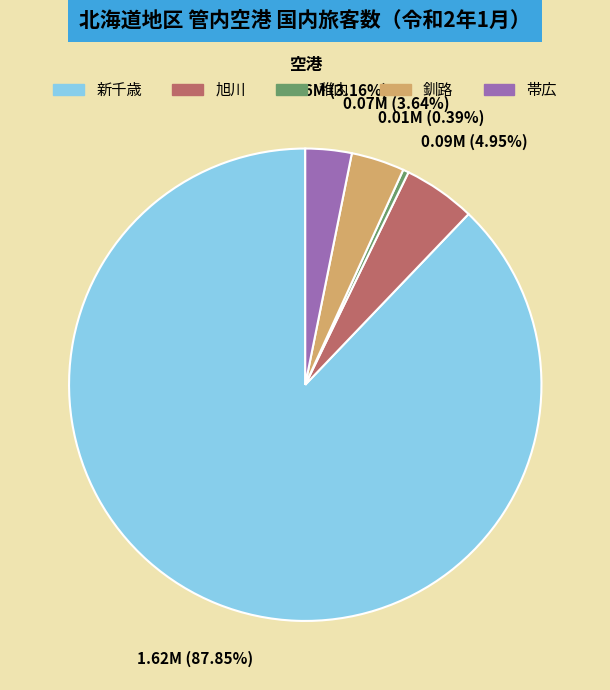

Approximately how many times larger is the value at 旭川 compared to 帯広?

1.6